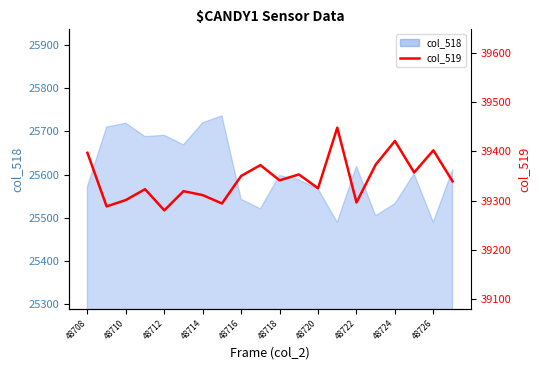

What is the difference between the maximum and minimum values?

168